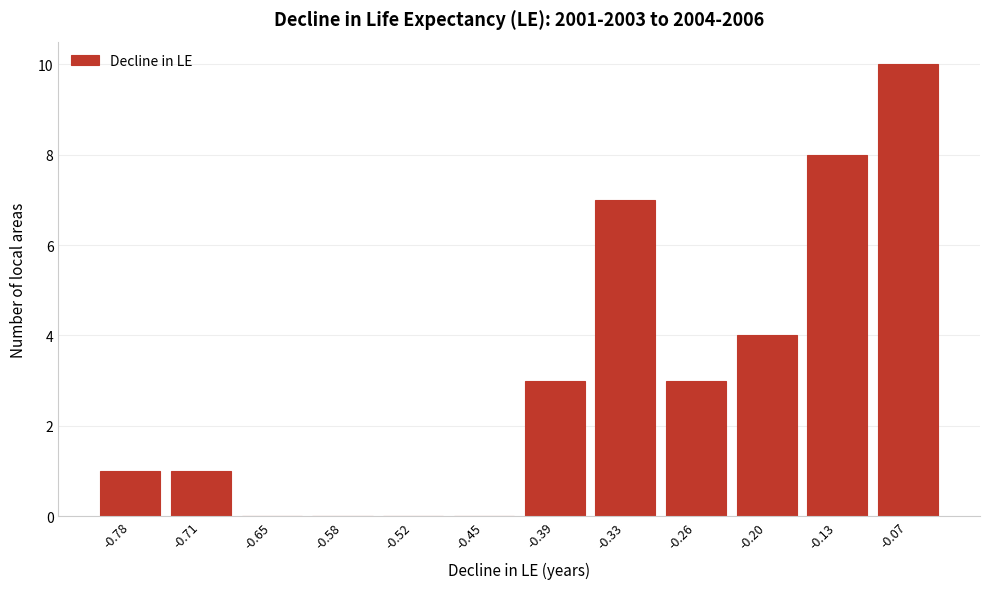

Reading left to right, extract all data points from this chart.

-0.78=1	-0.71=1	-0.65=0	-0.58=0	-0.52=0	-0.45=0	-0.39=3	-0.33=7	-0.26=3	-0.20=4	-0.13=8	-0.07=10